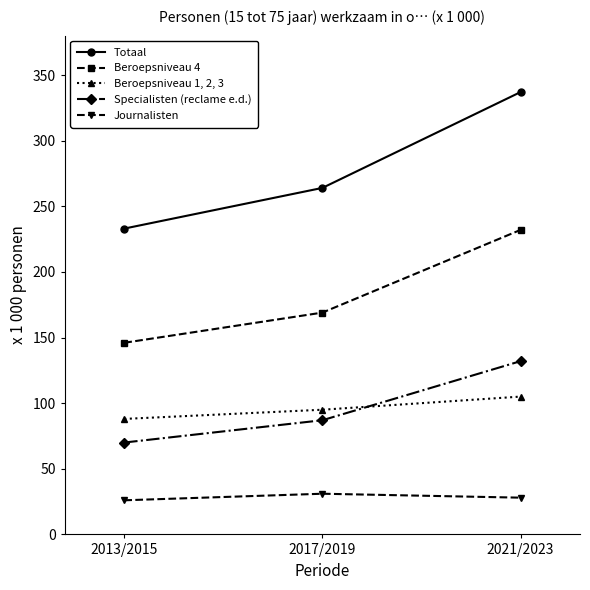

What is the label of the 3rd point from the left?

2021/2023